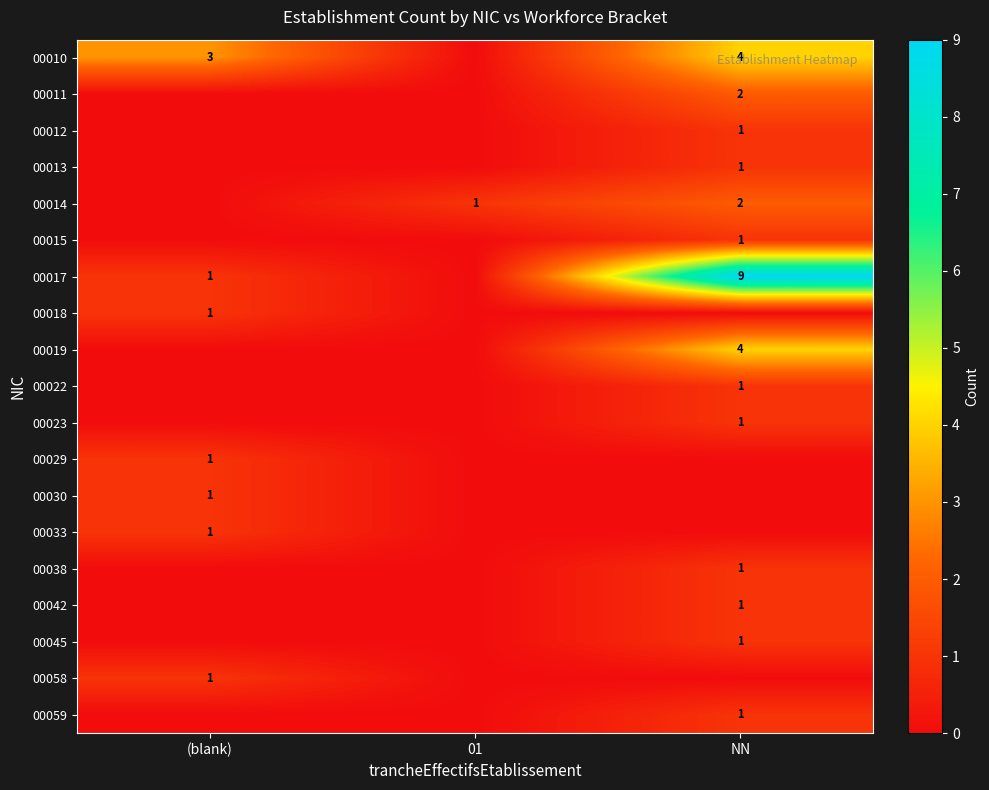

True or false: 00010 has a value of 4 at NN.

True